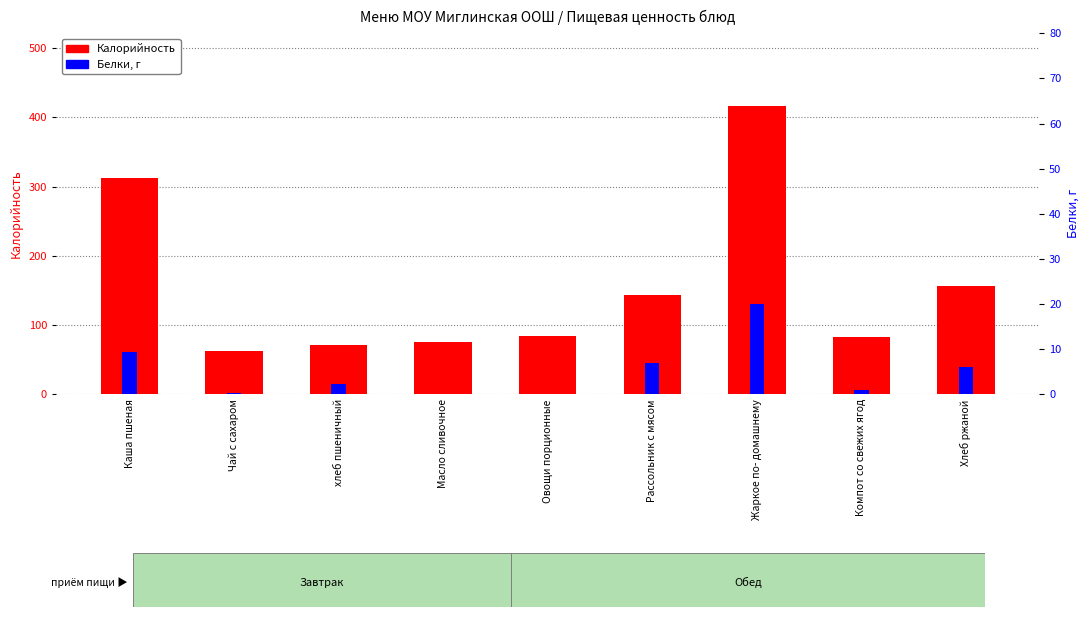

At which category does the chart reach its minimum across all series?

Овощи порционные